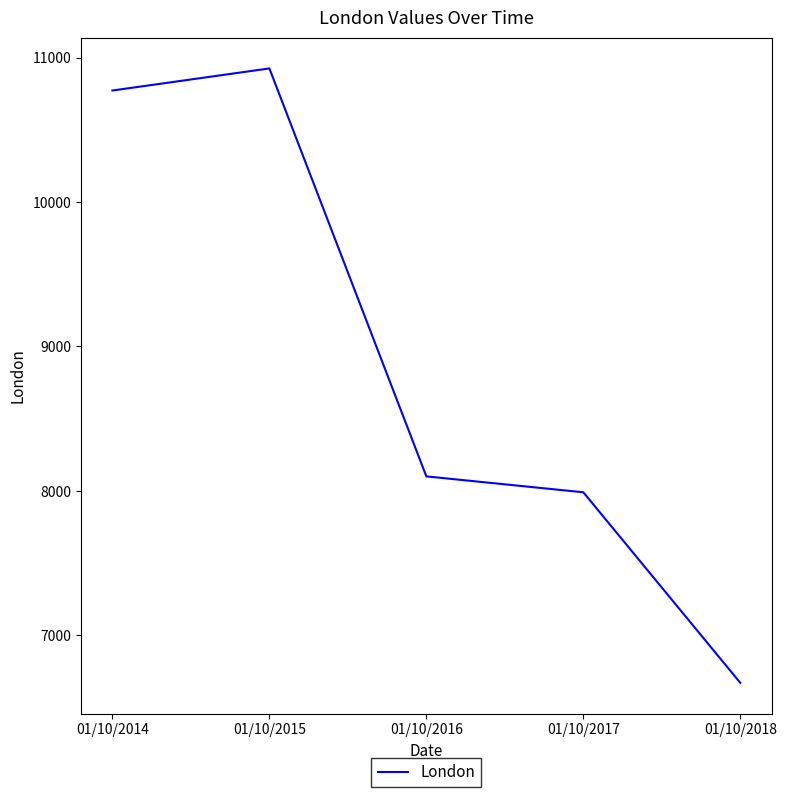

What is the difference between the maximum and minimum values?

4256